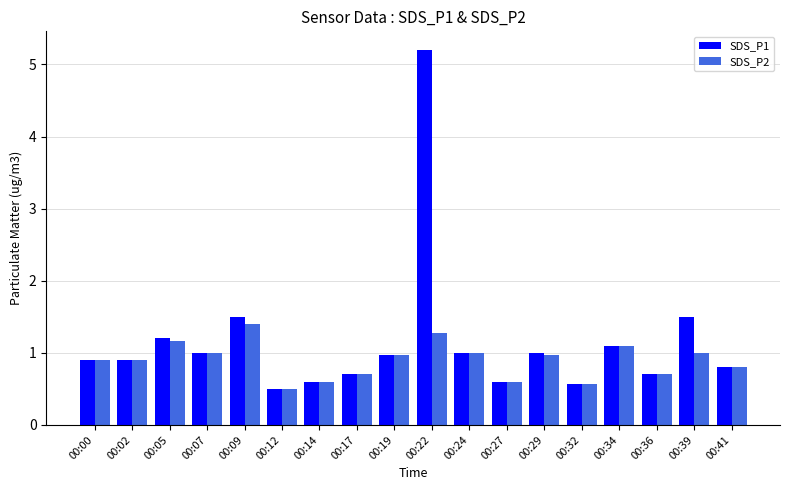

What are all the series names shown in the legend?

SDS_P1, SDS_P2